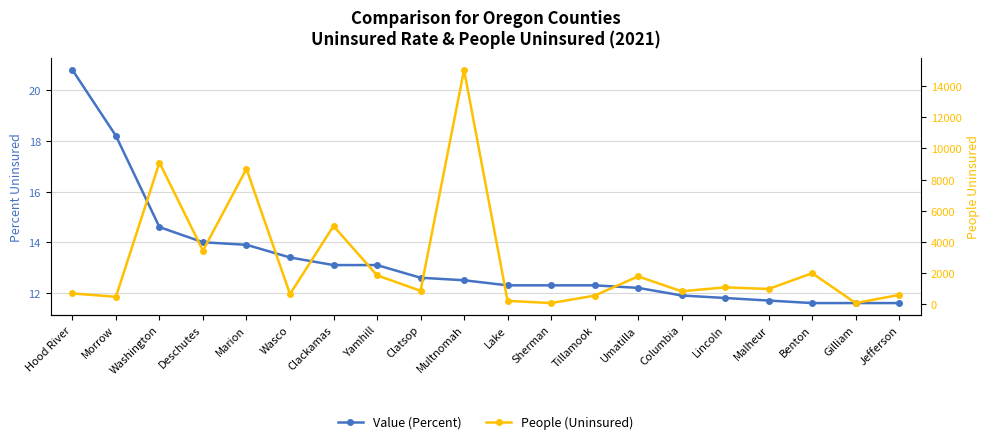

How many values in the Value (Percent) series exceed 12?

14